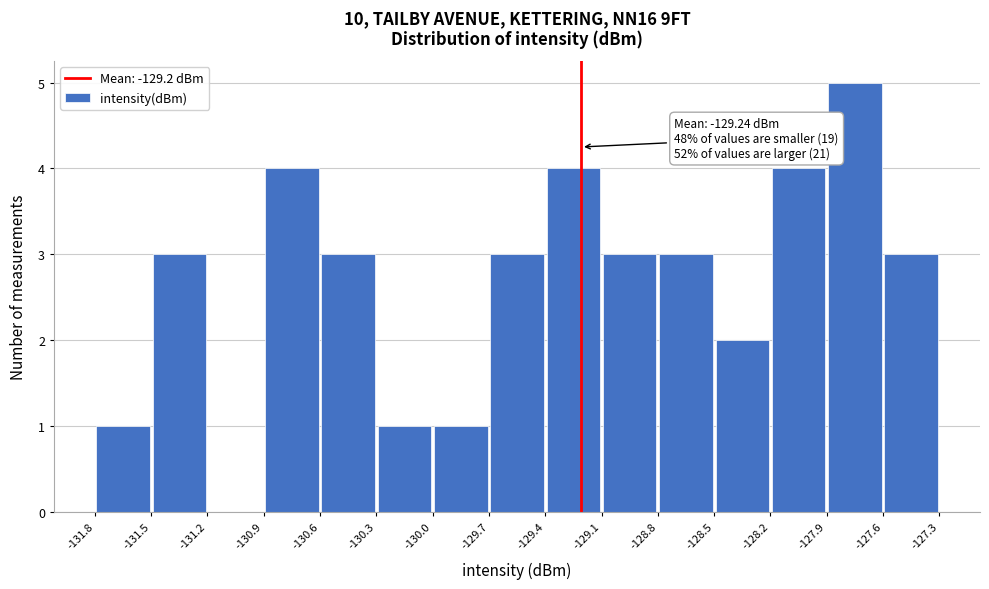

Which range on the x-axis has the tallest bar?

-127.9 to -127.6